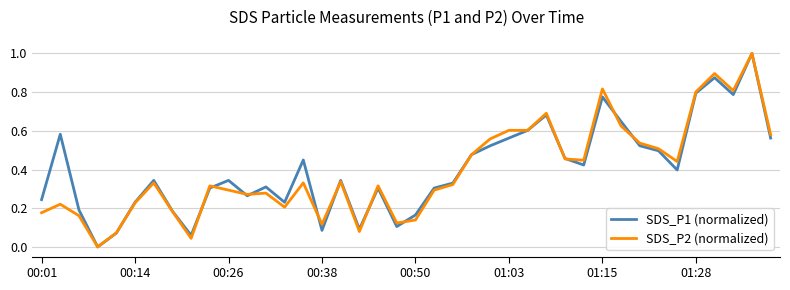

What is the greatest value displayed?

1.0